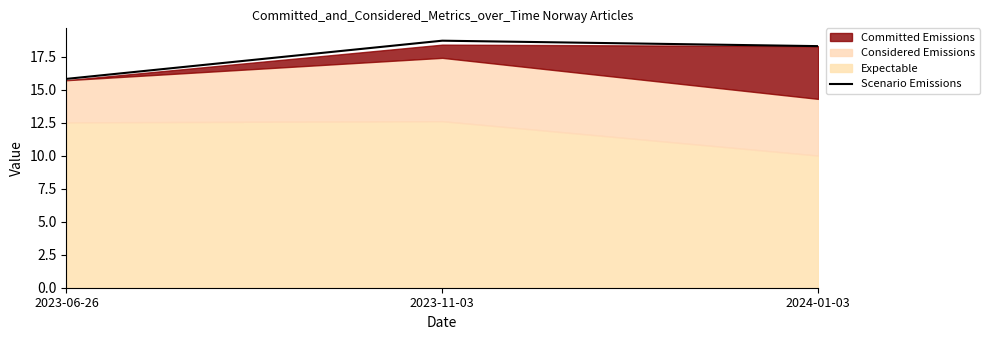

Where does the data first go above 18?

2023-11-03